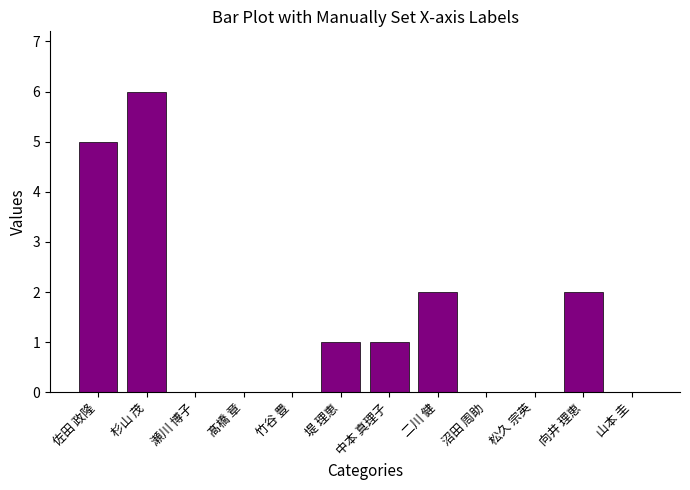

What is the maximum value shown in the chart?

6